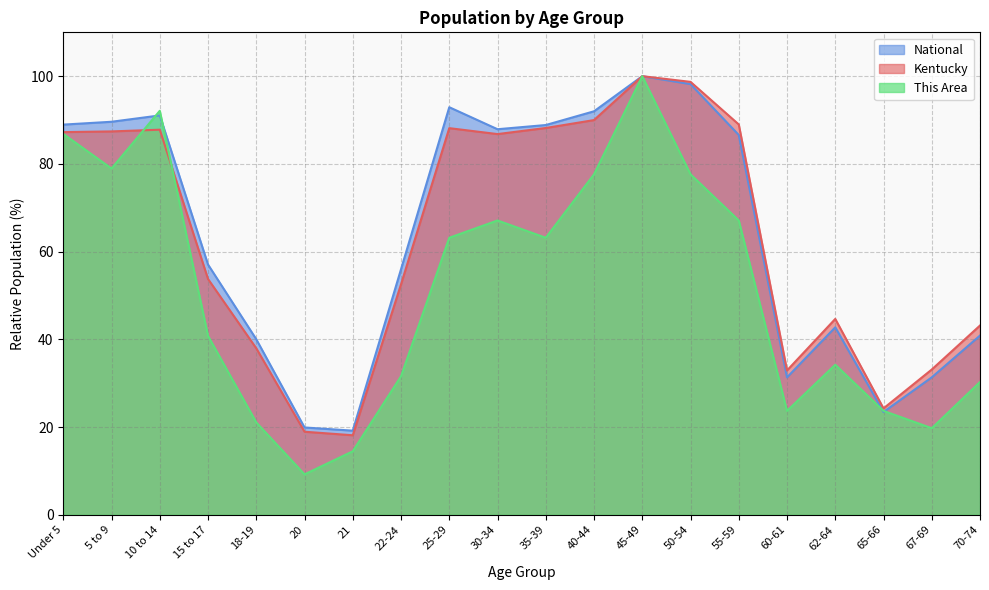

What value does the National series have at Under 5?

89.0